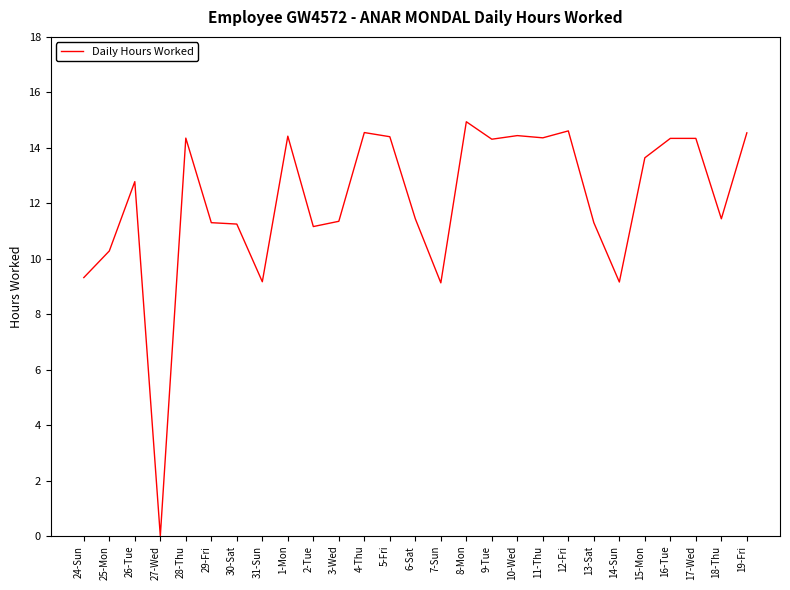

What is the difference between the second highest and second lowest values?

5.5